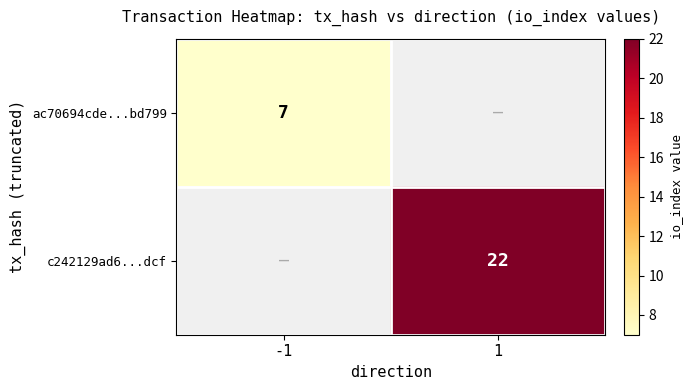

The ac70694cde...bd799 series shows 7 at -1. True or false?

True